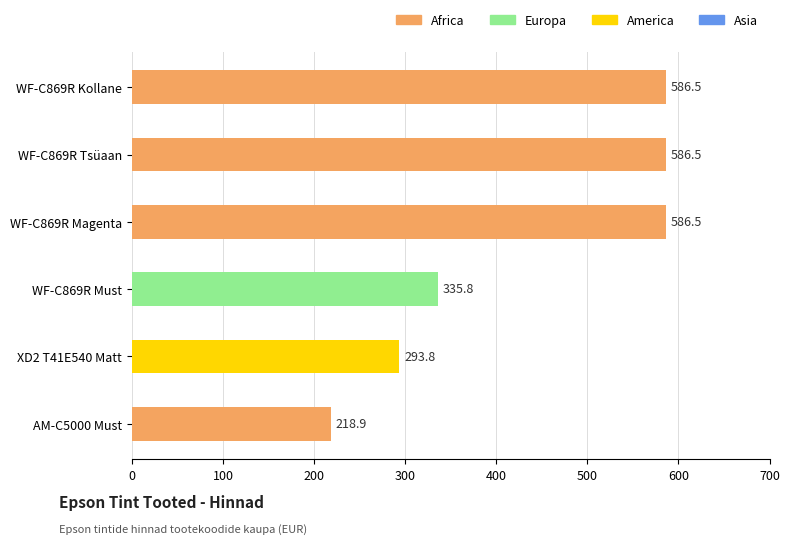

How many data points are less than 586?

3